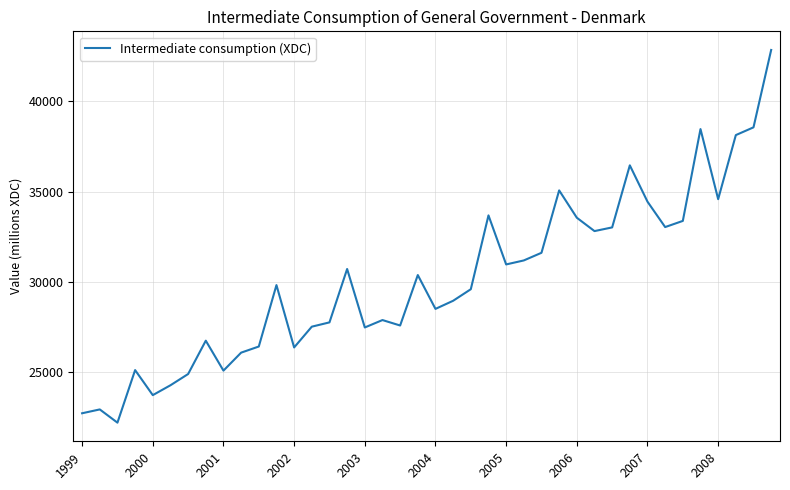

What is the difference between the maximum and minimum values?

20677